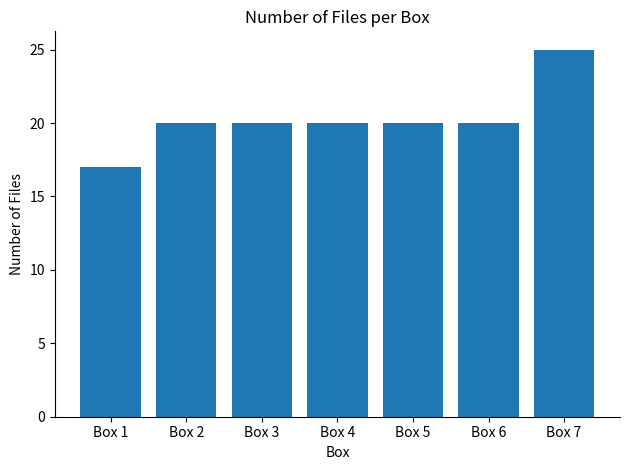

Is it true that the value at Box 2 is 13?

False